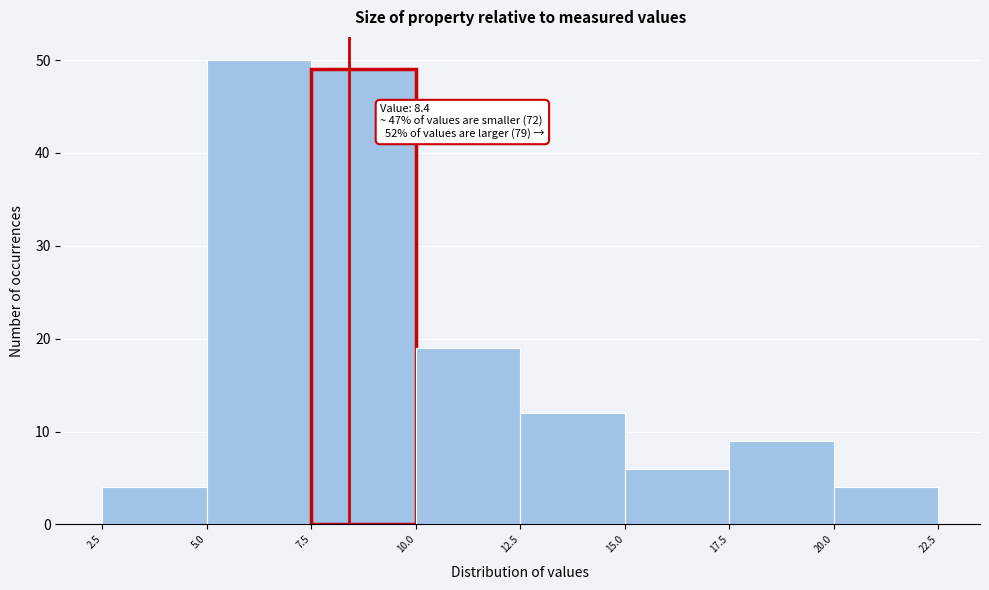

Which range on the x-axis has the tallest bar?

5.0 to 7.5